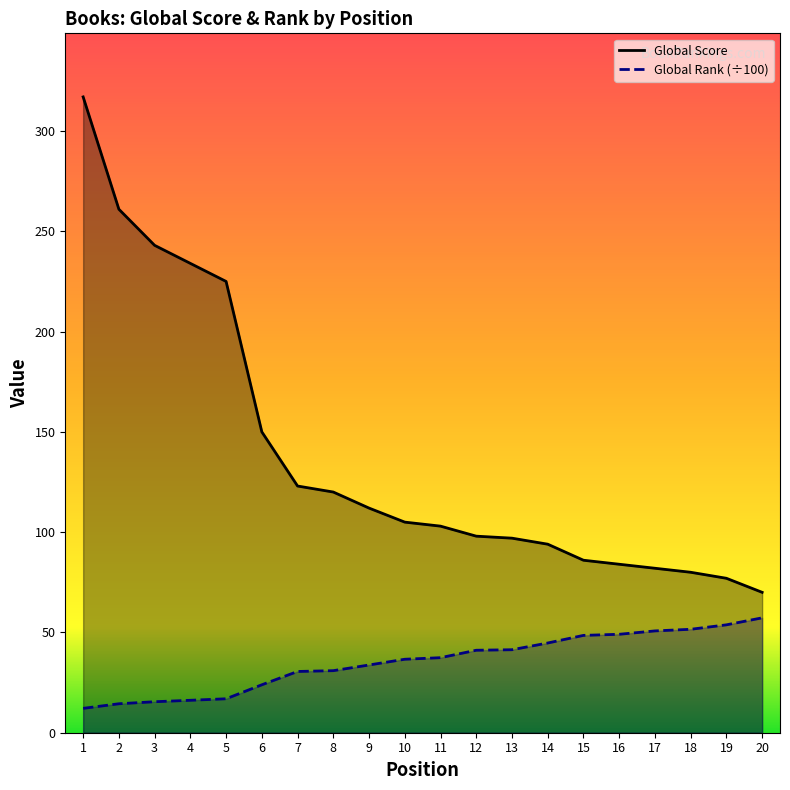

The Global Score series shows 94.0 at 14. True or false?

True